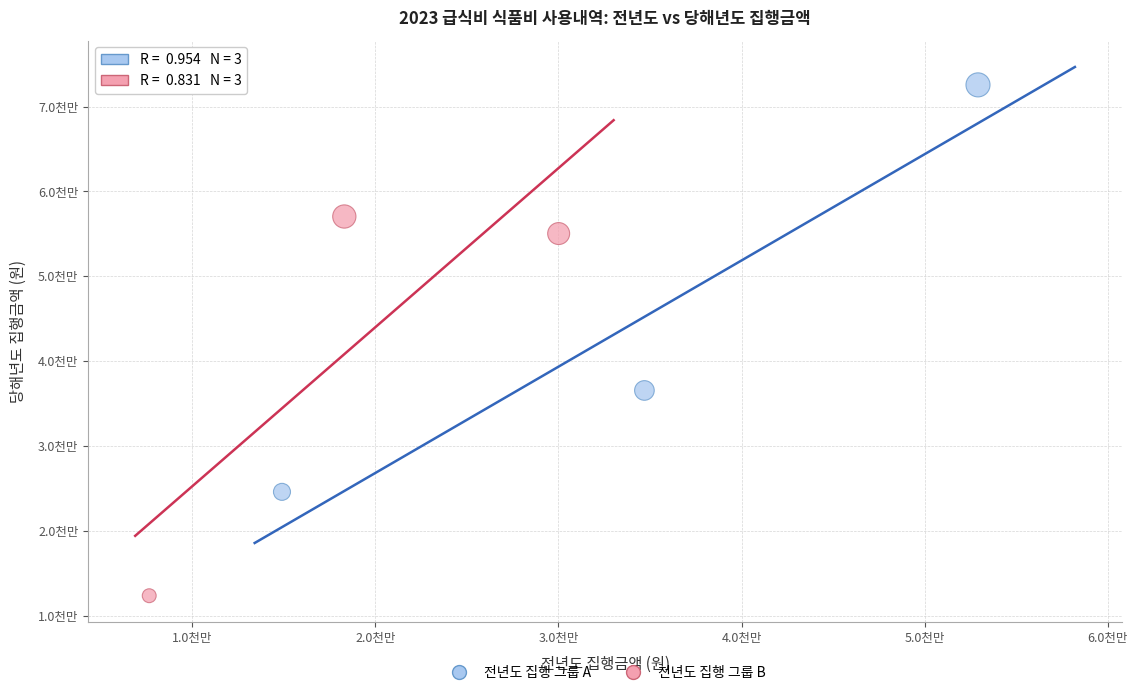

Which series contains the lowest Y value?

전년도 집행 그룹 B